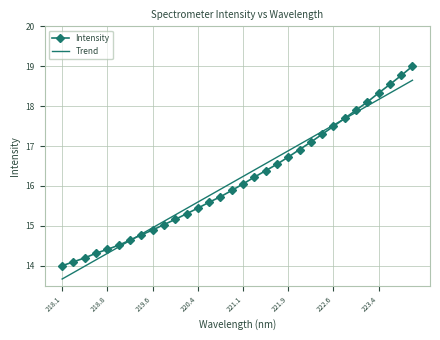

List the series in order of their peak value, lowest first.

Trend, Intensity